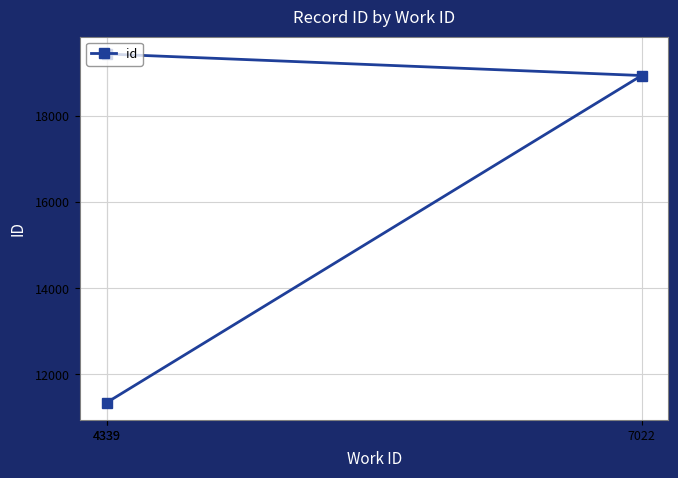

How many data points does each series have?

3